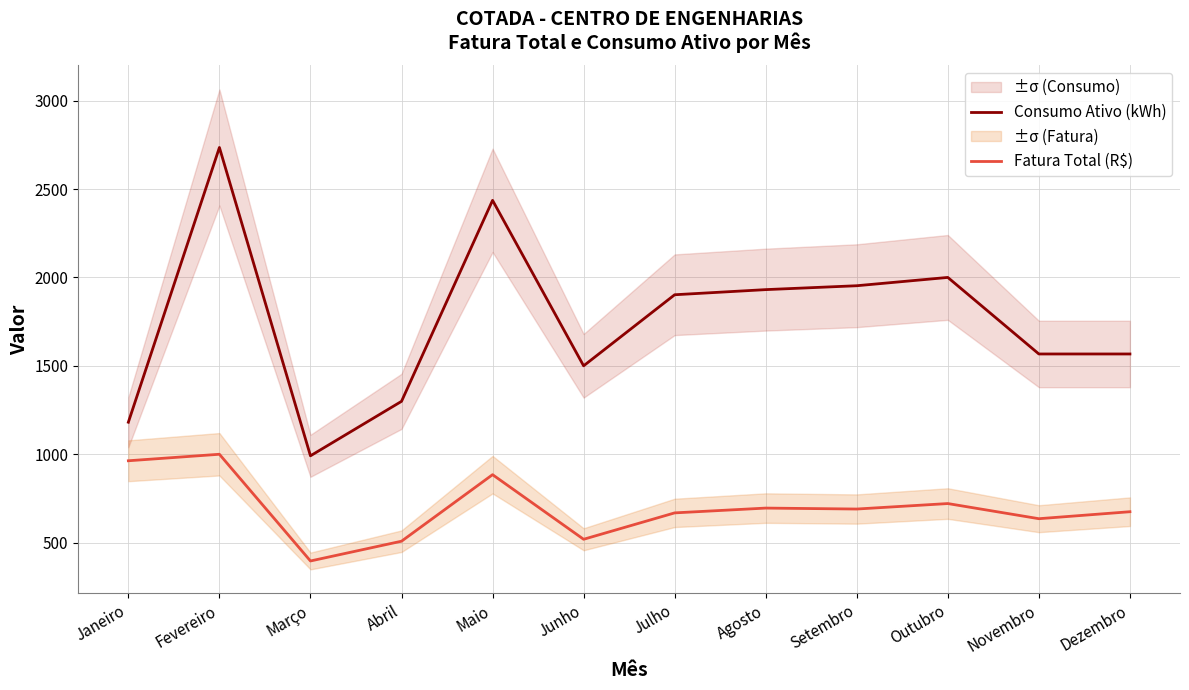

What are all the series names shown in the legend?

Consumo Ativo (kWh), Fatura Total (R$)